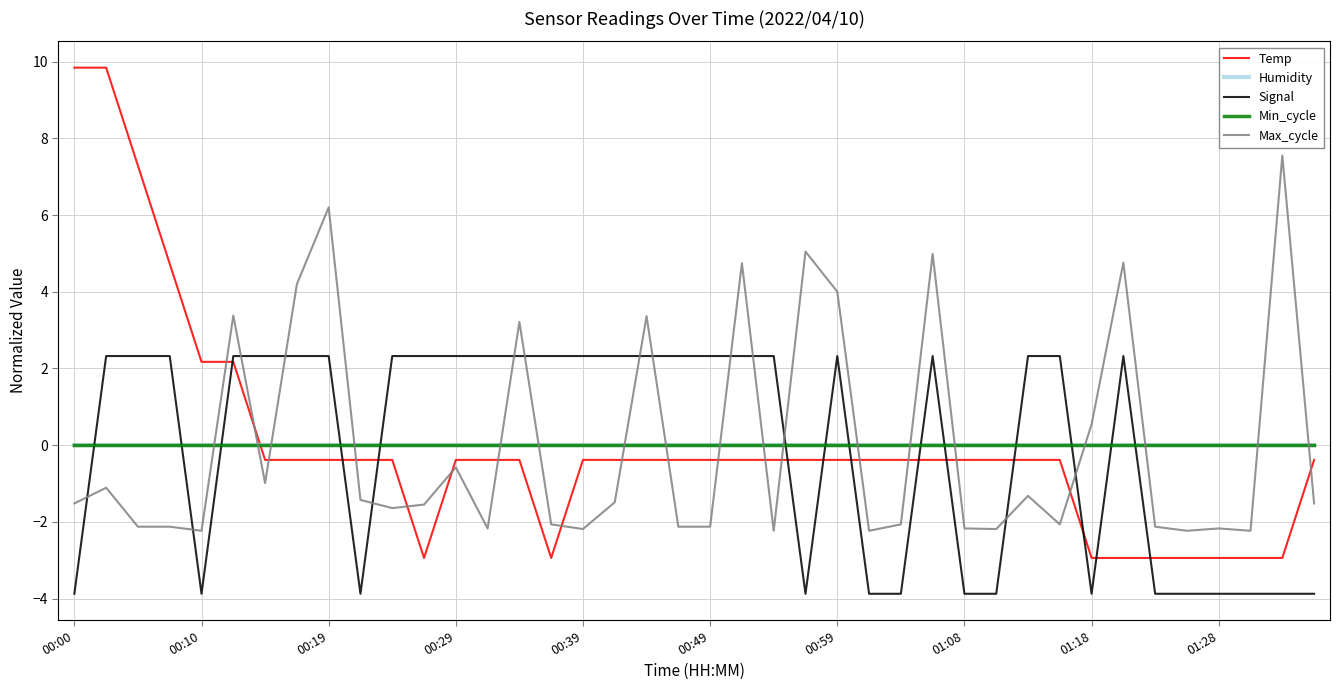

Reading left to right, what are all the values shown in this chart?

Temp: 9.8	9.8	7.3	4.7	2.2	2.2	-0.4	-0.4	-0.4	-0.4	-0.4	-2.9	-0.4	-0.4	-0.4	-2.9	-0.4	-0.4	-0.4	-0.4	-0.4	-0.4	-0.4	-0.4	-0.4	-0.4	-0.4	-0.4	-0.4	-0.4	-0.4	-0.4	-2.9	-2.9	-2.9	-2.9	-2.9	-2.9	-2.9	-0.4
Humidity: 0.0	0.0	0.0	0.0	0.0	0.0	0.0	0.0	0.0	0.0	0.0	0.0	0.0	0.0	0.0	0.0	0.0	0.0	0.0	0.0	0.0	0.0	0.0	0.0	0.0	0.0	0.0	0.0	0.0	0.0	0.0	0.0	0.0	0.0	0.0	0.0	0.0	0.0	0.0	0.0
Signal: -3.9	2.3	2.3	2.3	-3.9	2.3	2.3	2.3	2.3	-3.9	2.3	2.3	2.3	2.3	2.3	2.3	2.3	2.3	2.3	2.3	2.3	2.3	2.3	-3.9	2.3	-3.9	-3.9	2.3	-3.9	-3.9	2.3	2.3	-3.9	2.3	-3.9	-3.9	-3.9	-3.9	-3.9	-3.9
Min_cycle: 0.0	0.0	0.0	0.0	0.0	0.0	0.0	0.0	0.0	0.0	0.0	0.0	0.0	0.0	0.0	0.0	0.0	0.0	0.0	0.0	0.0	0.0	0.0	0.0	0.0	0.0	0.0	0.0	0.0	0.0	0.0	0.0	0.0	0.0	0.0	0.0	0.0	0.0	0.0	0.0
Max_cycle: -1.5	-1.1	-2.1	-2.1	-2.2	3.4	-1.0	4.2	6.2	-1.4	-1.6	-1.5	-0.6	-2.2	3.2	-2.1	-2.2	-1.5	3.4	-2.1	-2.1	4.7	-2.2	5.0	4.0	-2.2	-2.1	5.0	-2.2	-2.2	-1.3	-2.1	0.5	4.8	-2.1	-2.2	-2.2	-2.2	7.5	-1.5